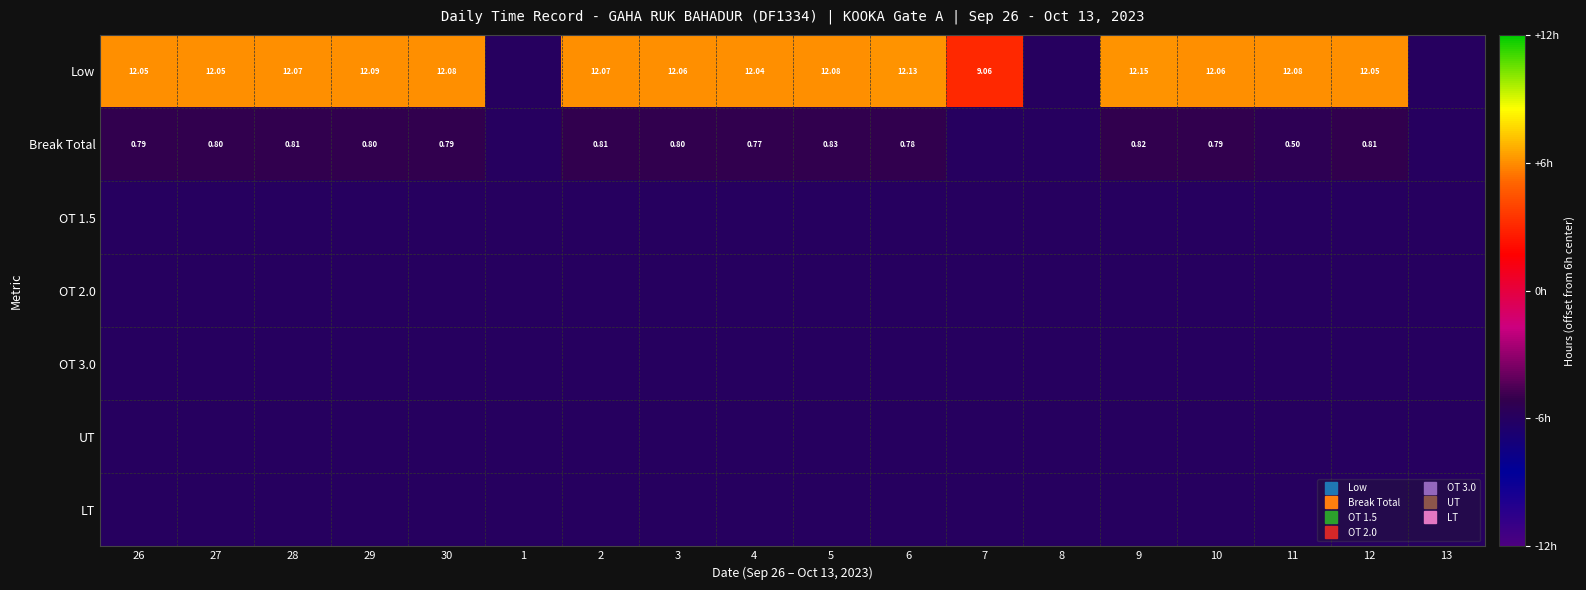

Which series has the largest total across all categories?

Low